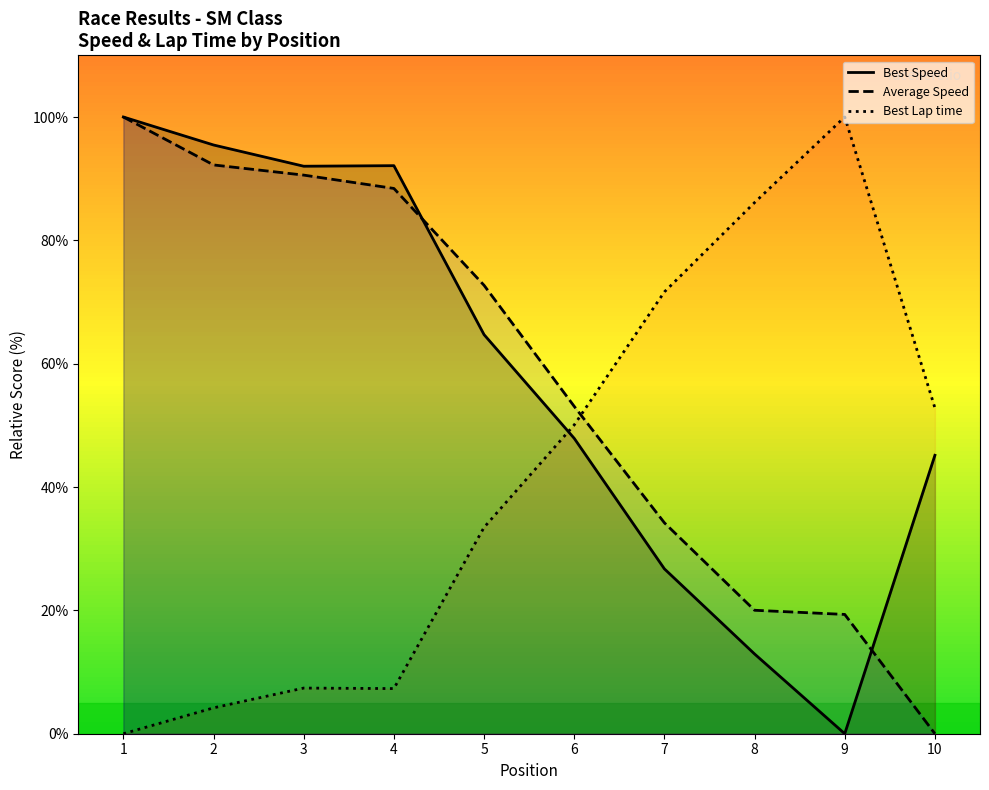

How many interior local valleys does the Best Speed series have?

2